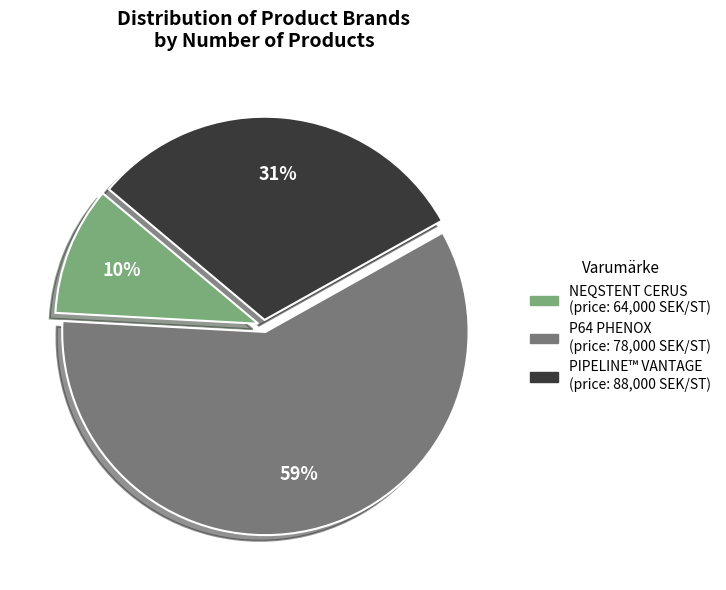

Is there any slice that represents more than half of the pie?

Yes